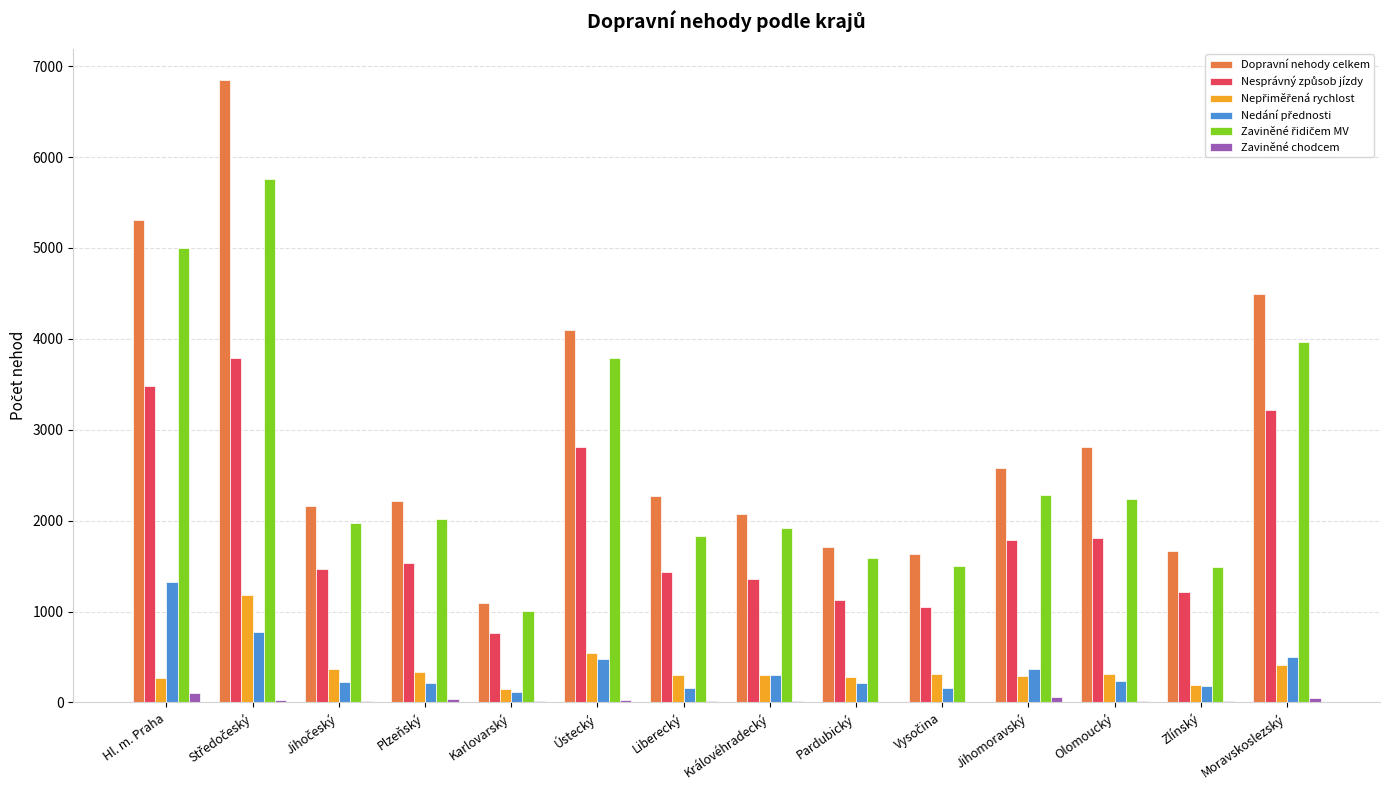

Which series has the largest total across all categories?

Dopravní nehody celkem